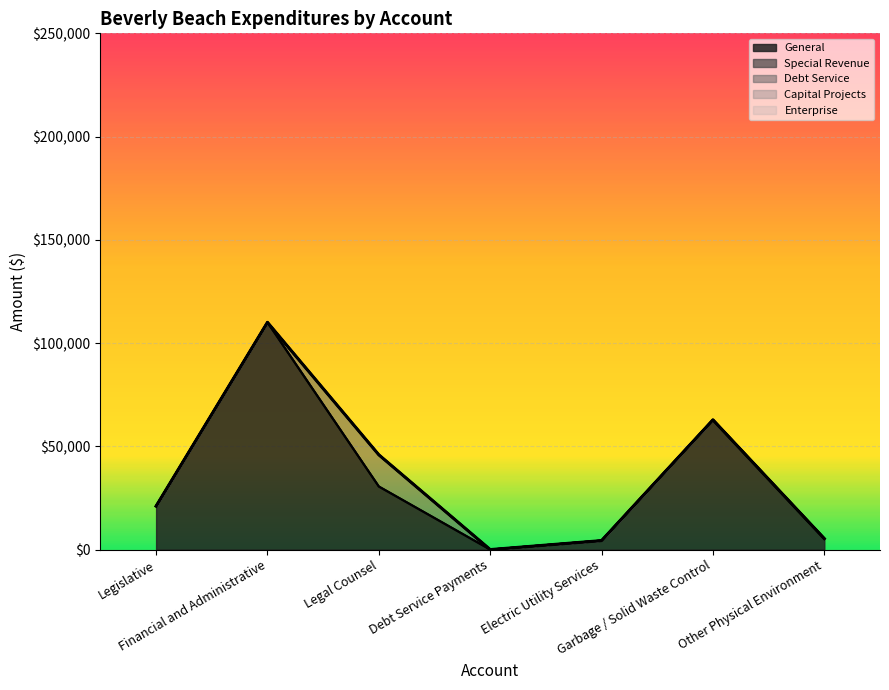

Reading left to right, list all the values displayed in this chart.

General: 21048	110042	30550	0	4352	62829	5315
Special Revenue: 0	0	0	0	0	0	0
Debt Service: 0	0	15343	0	0	0	0
Capital Projects: 0	0	0	0	0	0	0
Enterprise: 0	0	0	0	0	0	0